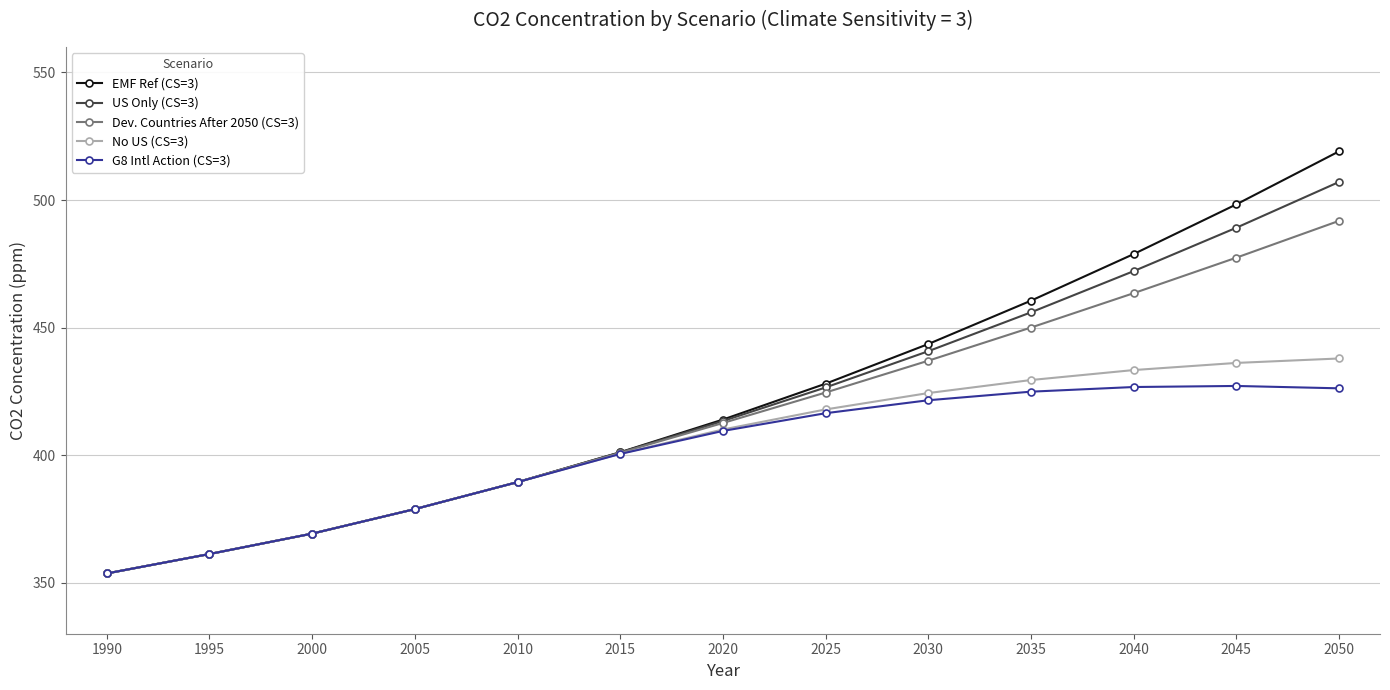

Which series has the largest total across all categories?

EMF Ref (CS=3)